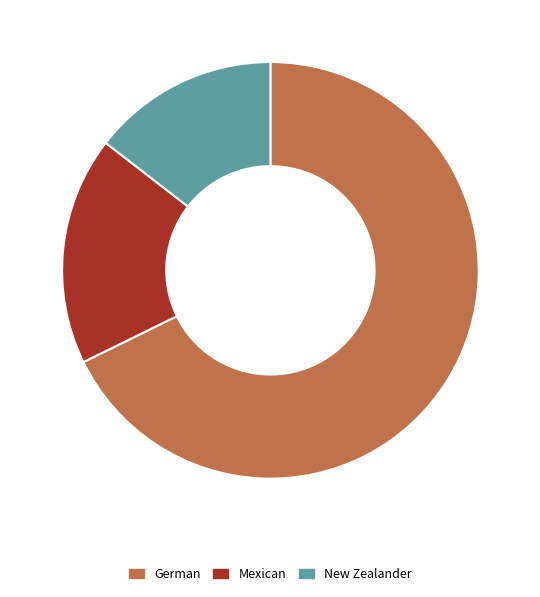

Between New Zealander and Mexican, which is larger?

Mexican